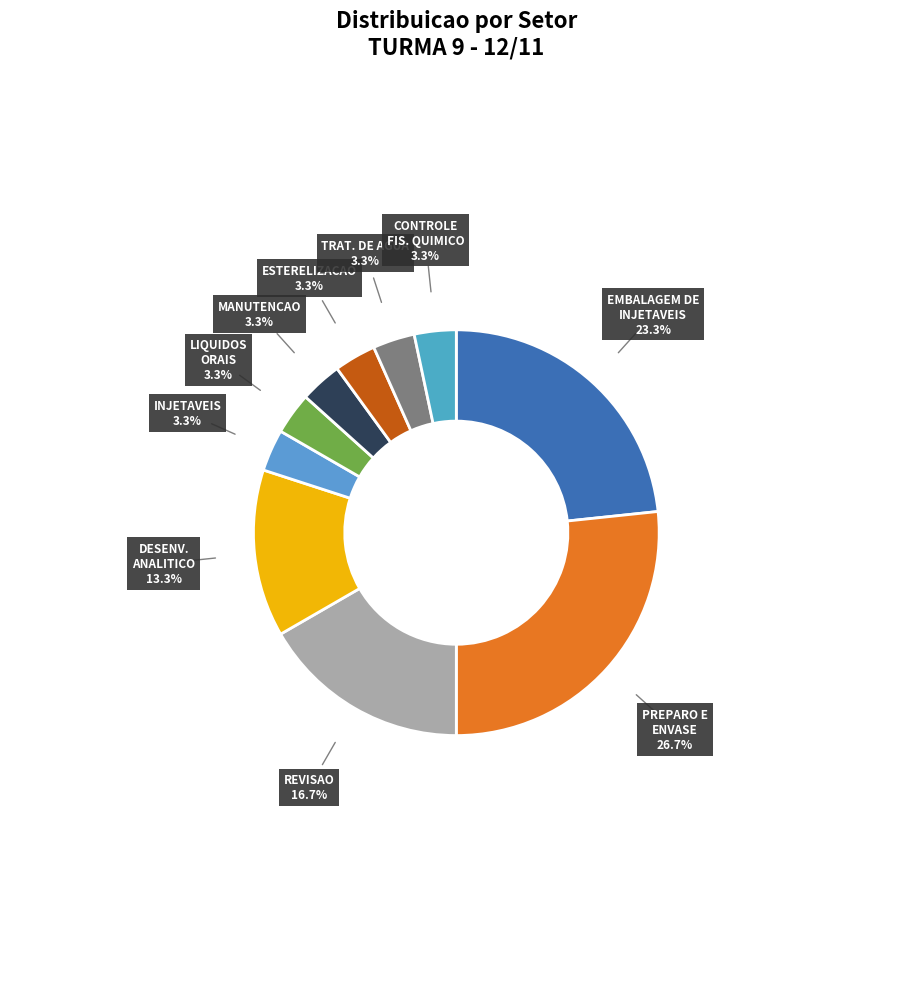

Does REVISAO account for over 50% of the chart?

No